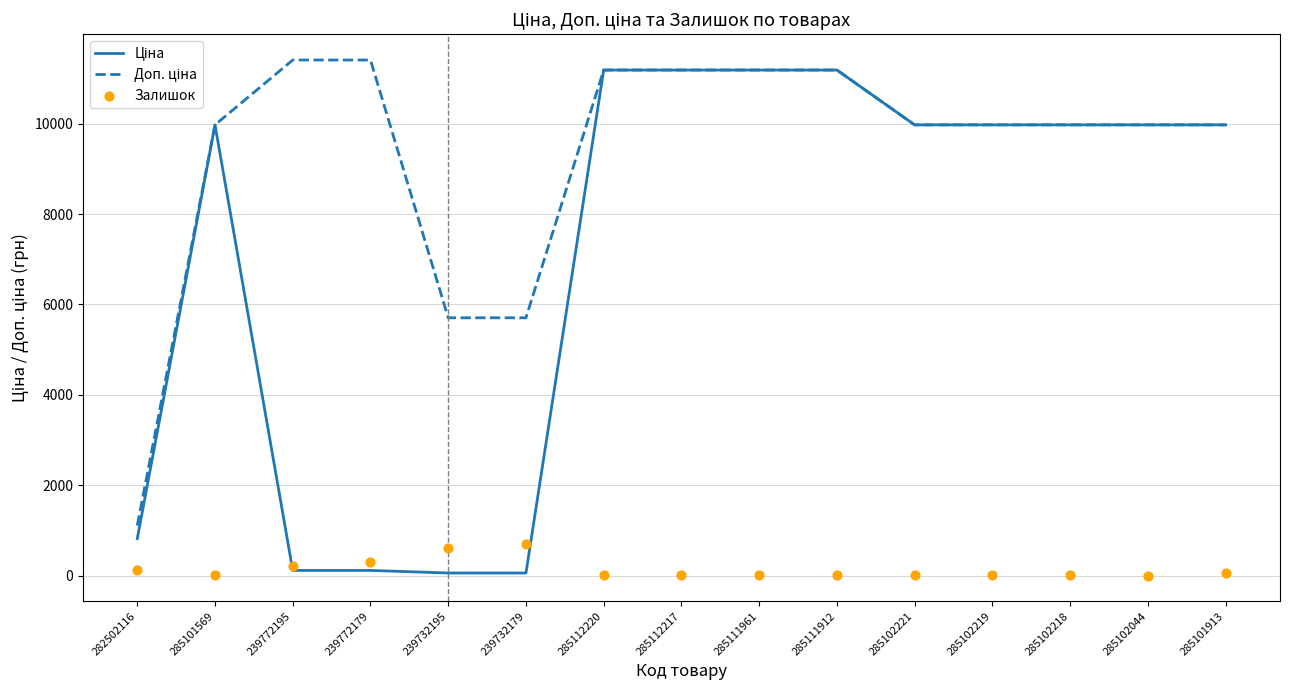

What is the total value across all series at 285101569?

19957.0